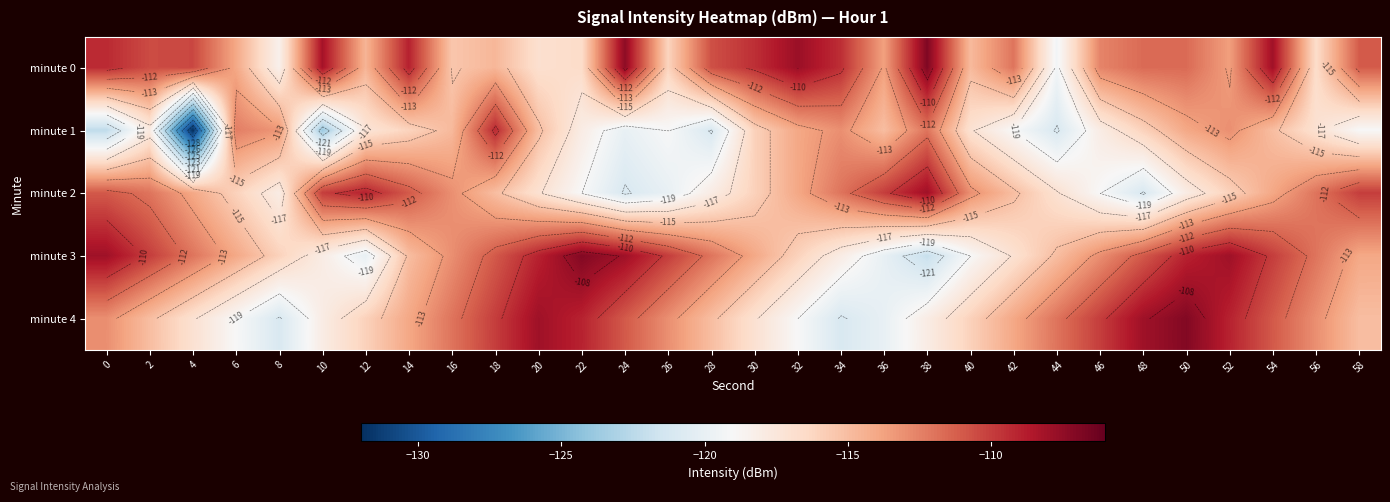

Which label corresponds to the largest value in the chart?

38